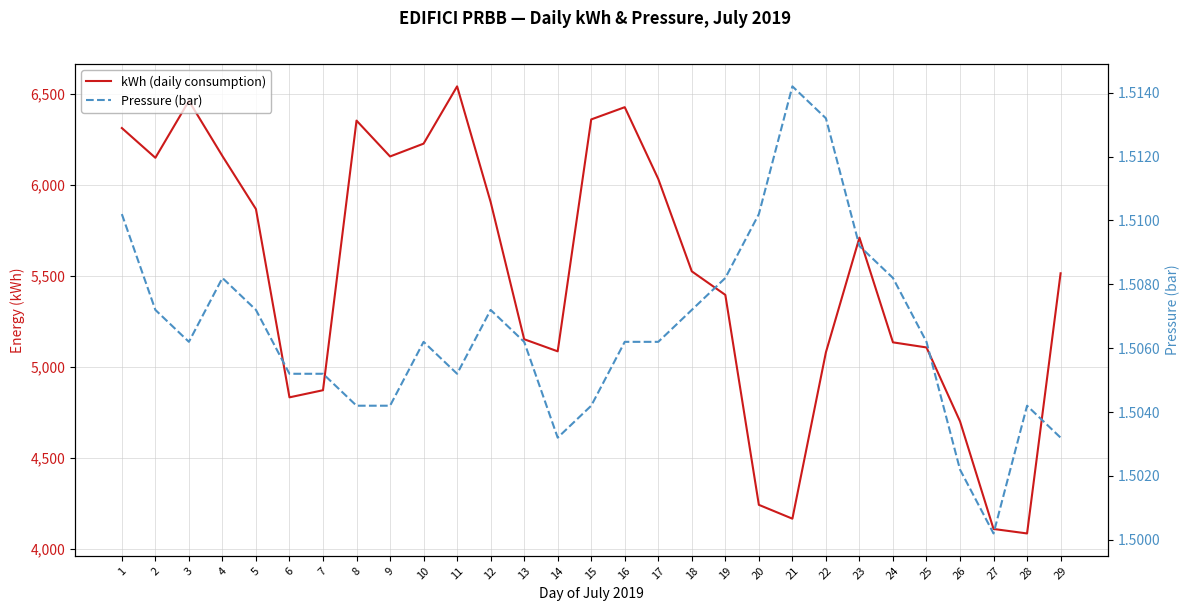

At which label is Pressure (bar) closest to 1?

27